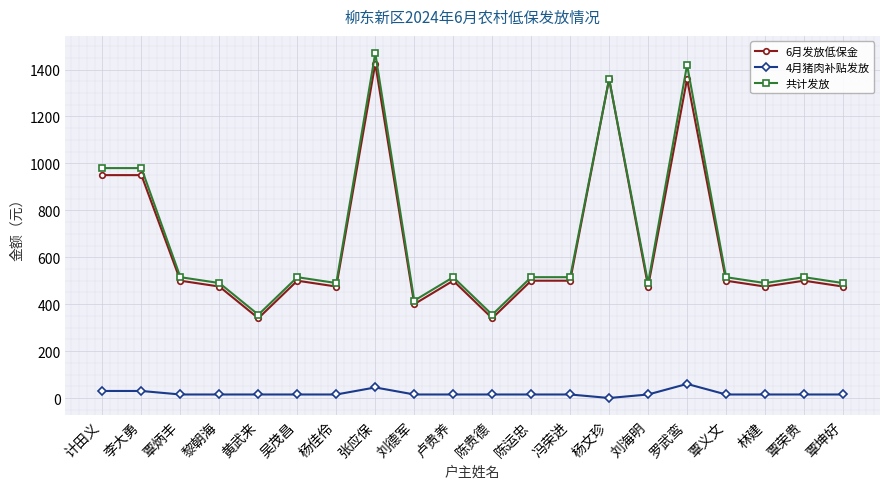

True or false: 共计发放 has a value of 515 at 吴茂昌.

True